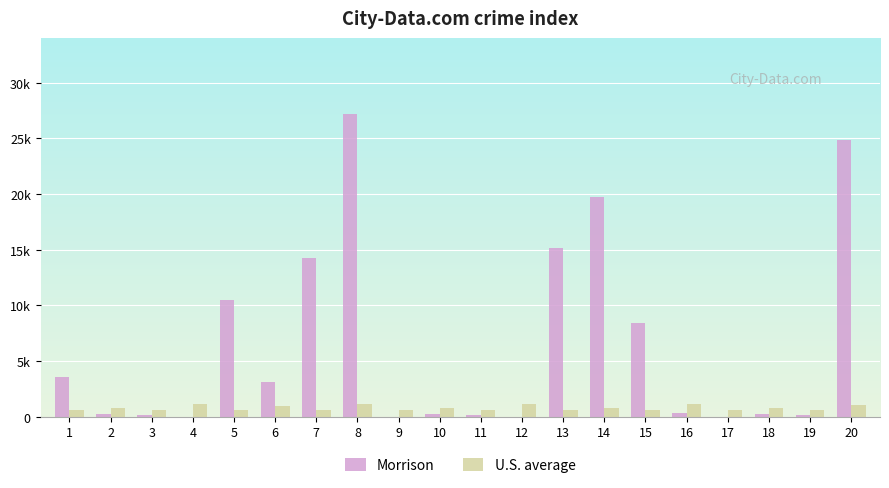

The value of Morrison at 10 is 422.1. True or false?

False